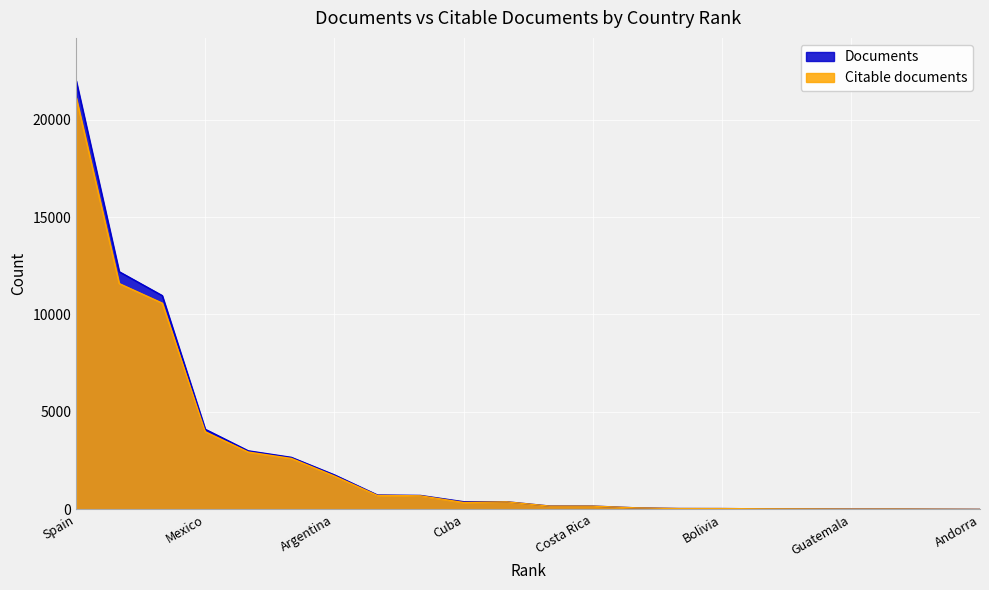

What is the spread (max minus min) of values at 8?

23